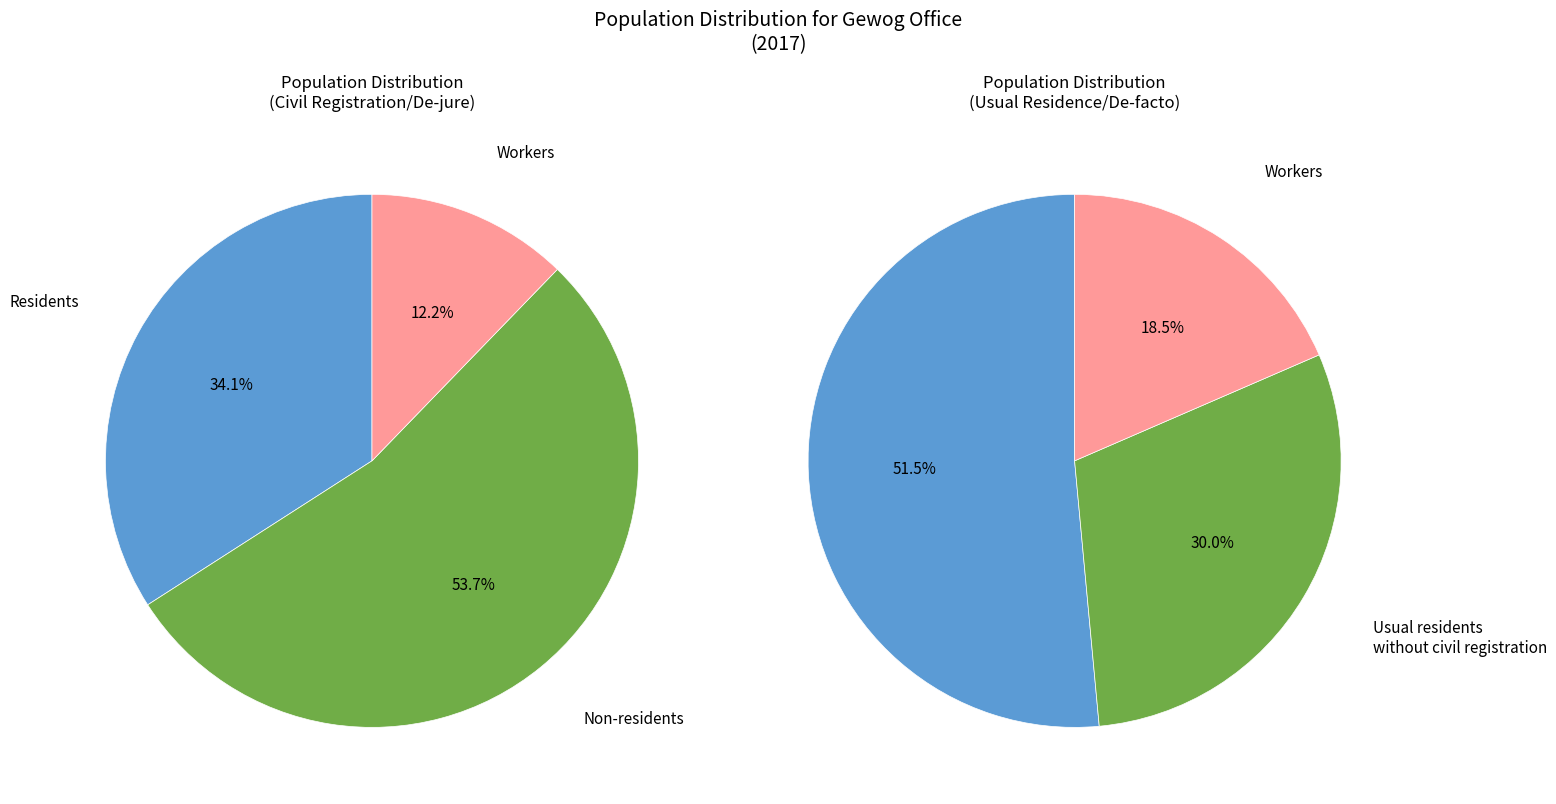

Count the number of slices in the pie.

3